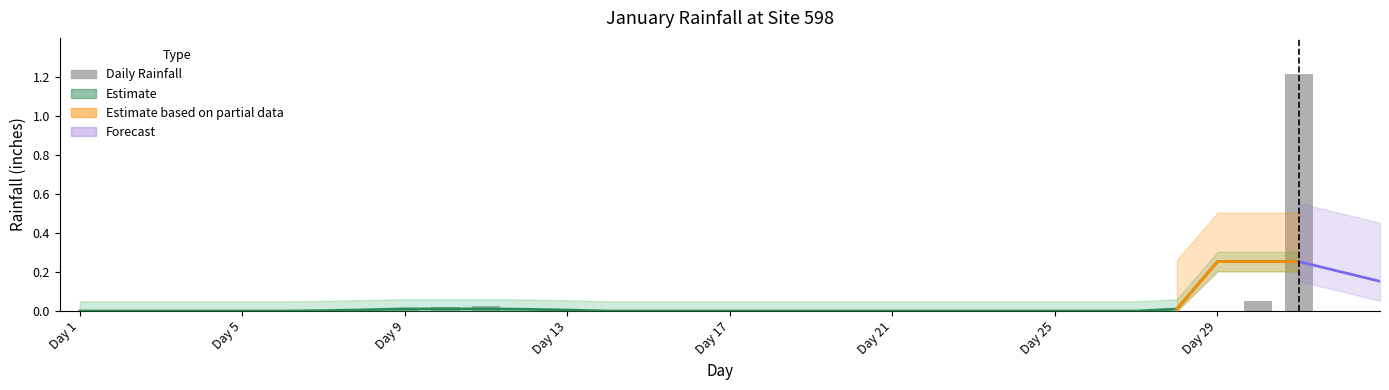

Reading right to left, transcribe all the data shown in this chart.

31=1.2	30=0.1	29=0.0	28=0.0	27=0.0	26=0.0	25=0.0	24=0.0	23=0.0	22=0.0	21=0.0	20=0.0	19=0.0	18=0.0	17=0.0	16=0.0	15=0.0	14=0.0	13=0.0	12=0.0	11=0.0	10=0.0	9=0.0	8=0.0	7=0.0	6=0.0	5=0.0	4=0.0	3=0.0	2=0.0	1=0.0